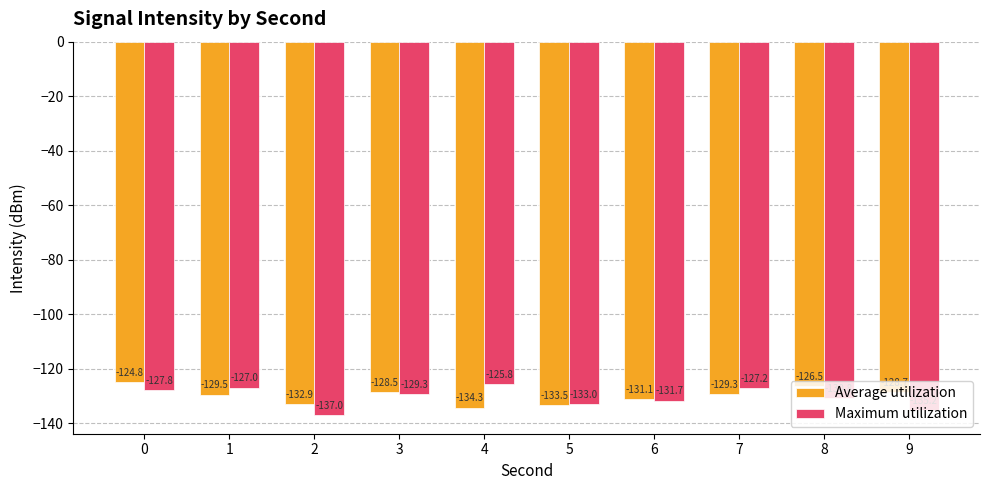

What is the sum of the Maximum utilization values at 6 and 4?

-257.5